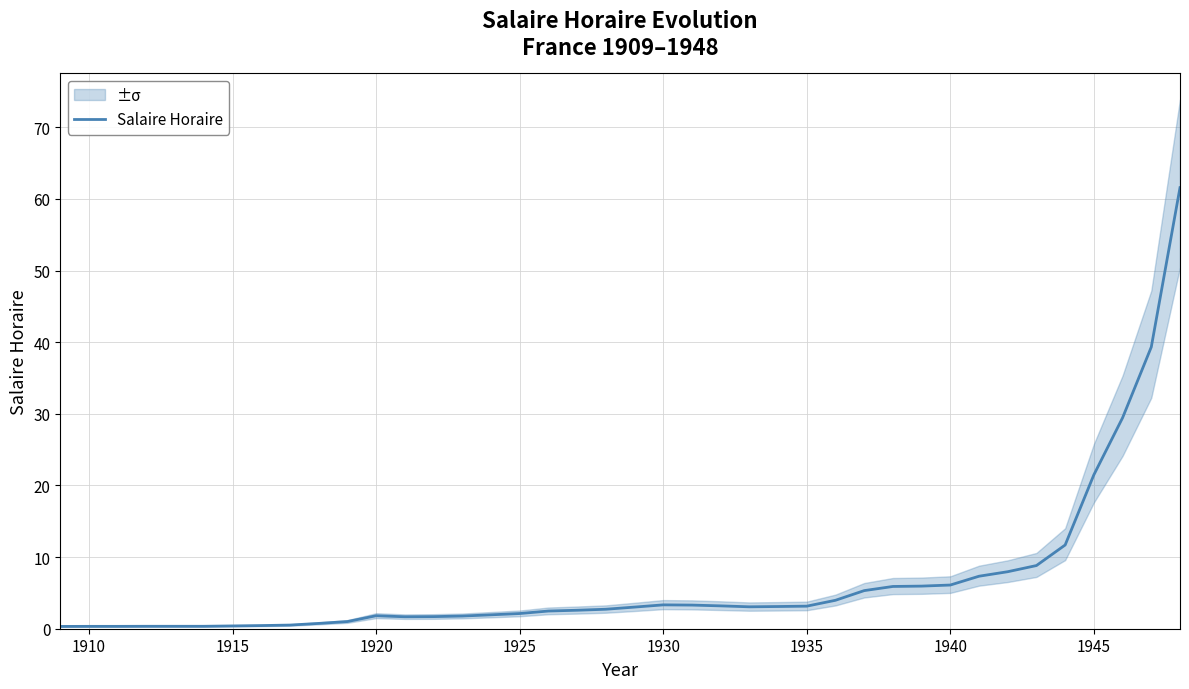

What is the maximum value for Salaire Horaire?

61.6